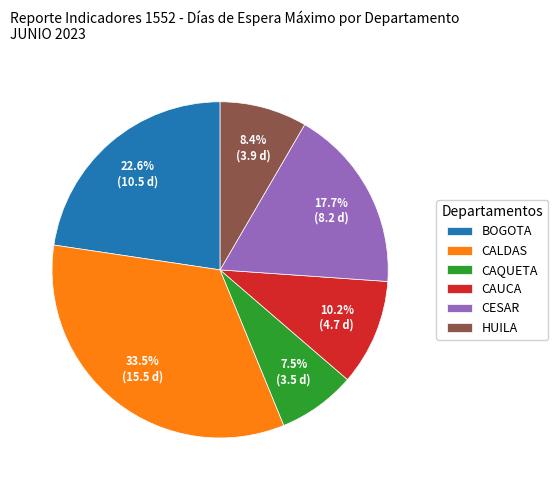

What is the total percentage of CALDAS and BOGOTA?

56.2%